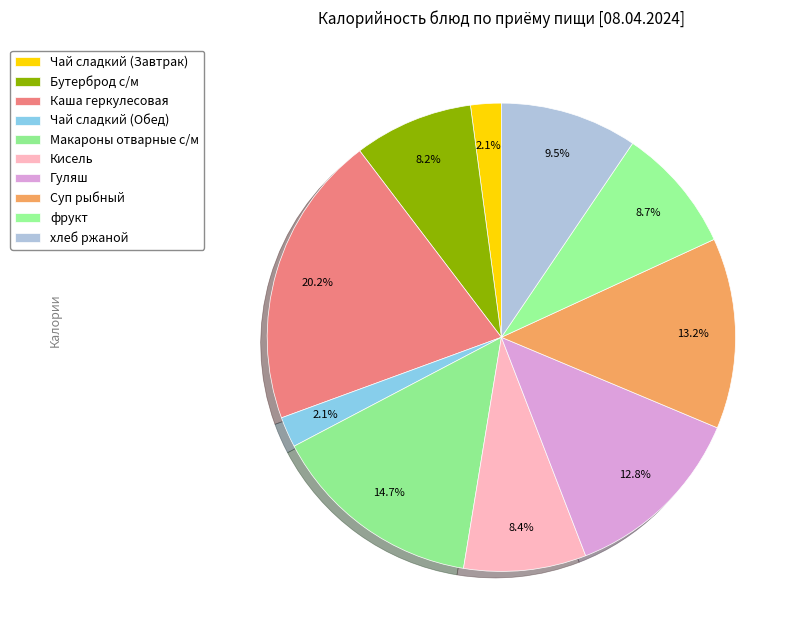

Count the number of slices in the pie.

10